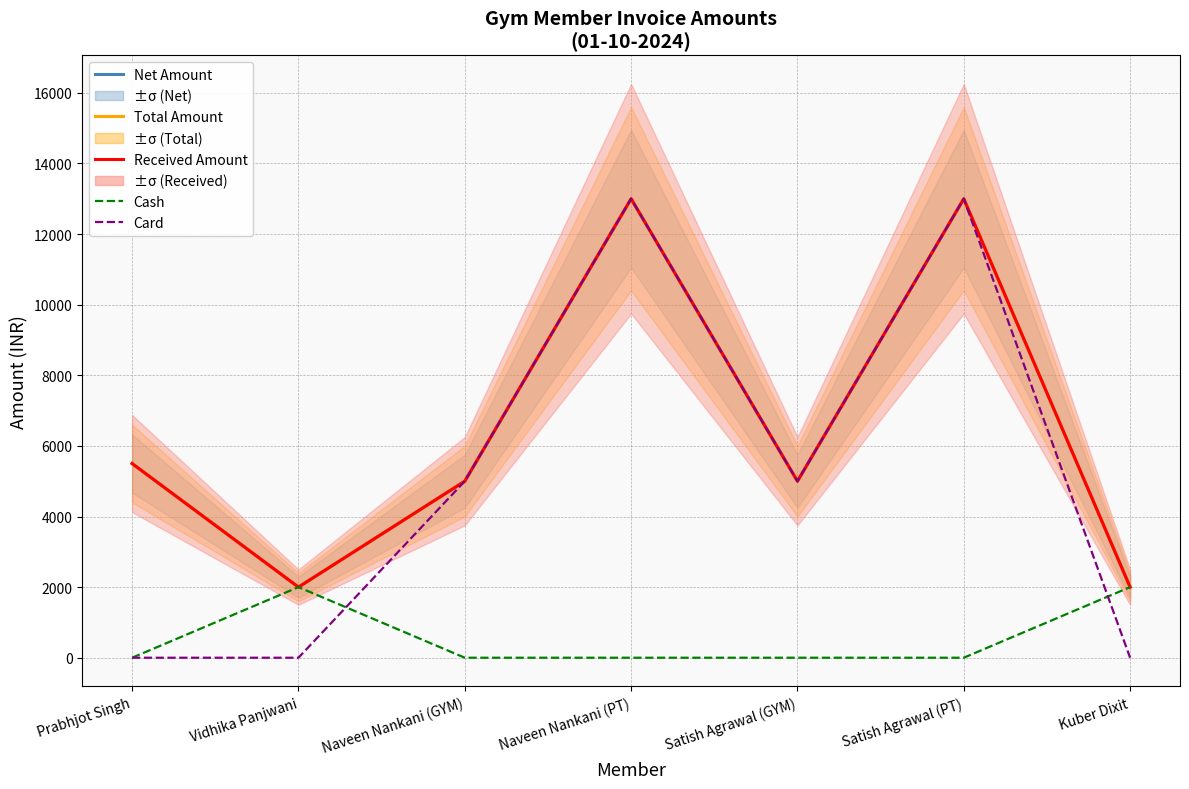

What position from the right is Satish Agrawal (GYM)?

3